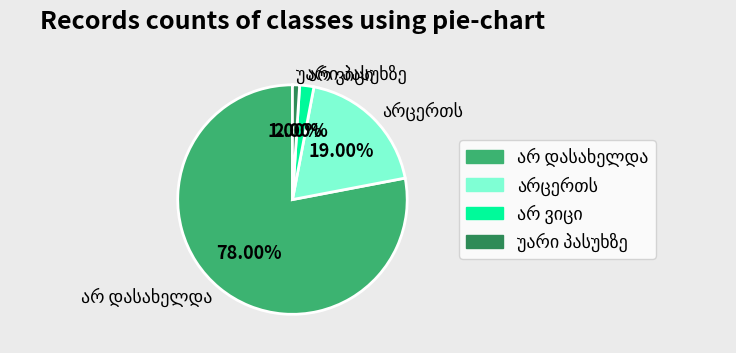

Is there a majority slice in this chart?

Yes